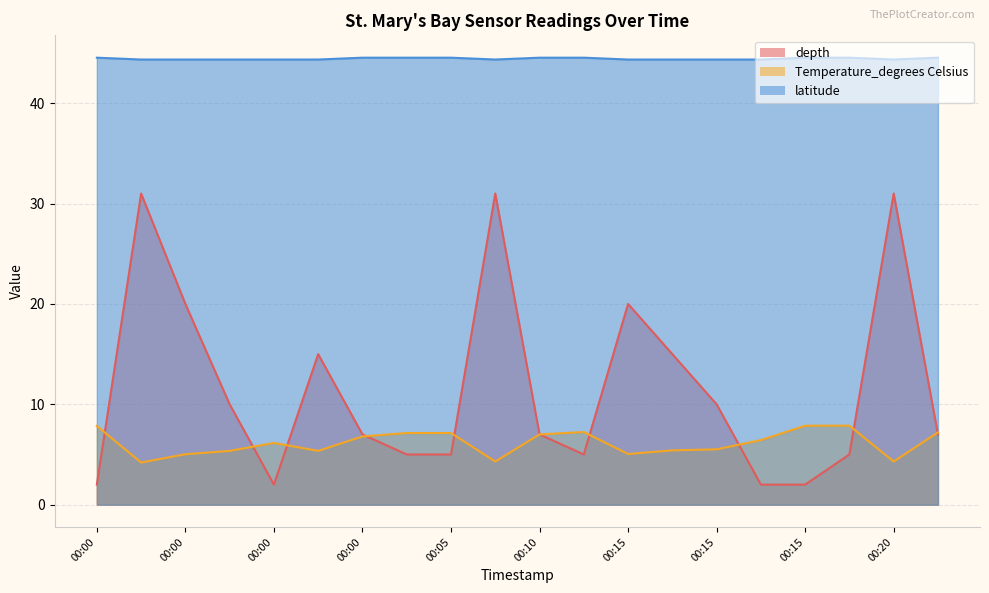

What is the total value across all series at 00:15?

69.4